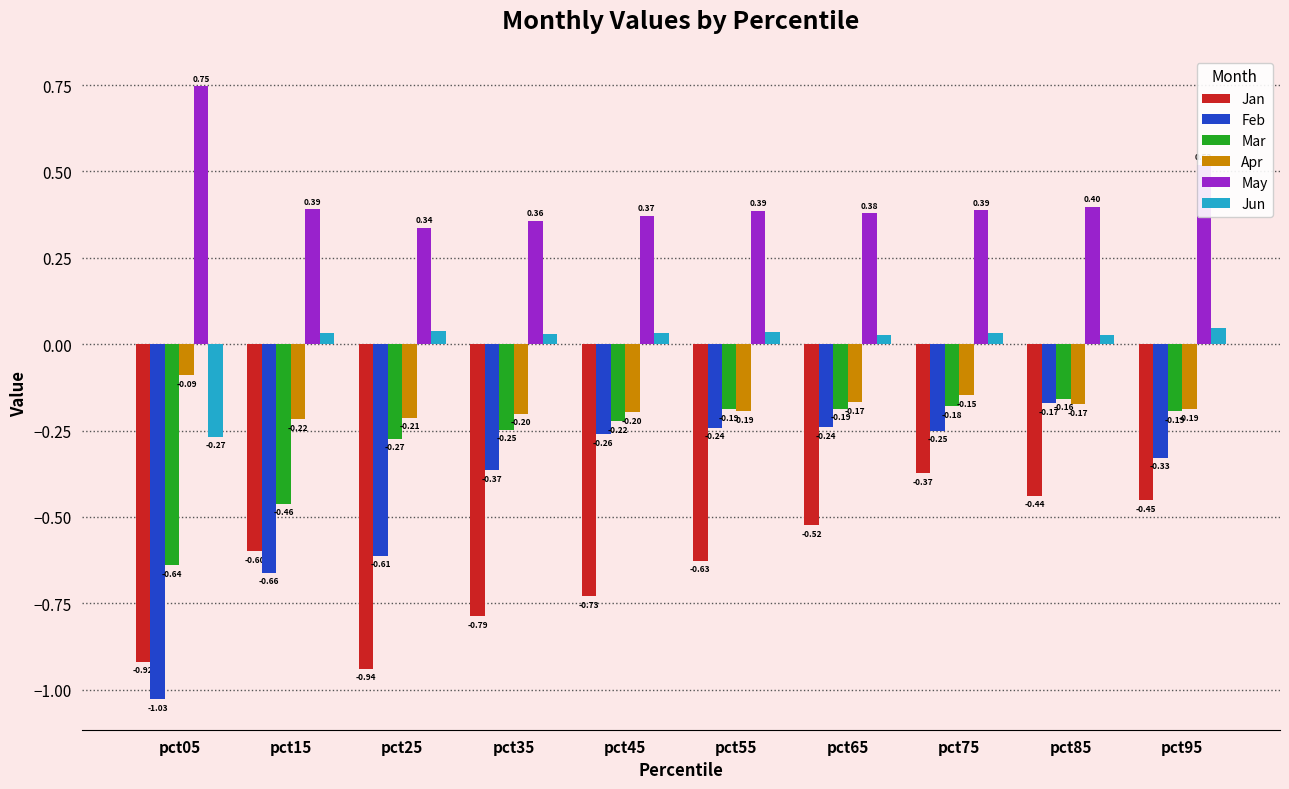

Between pct15 and pct55, which series saw the biggest shift?

Feb